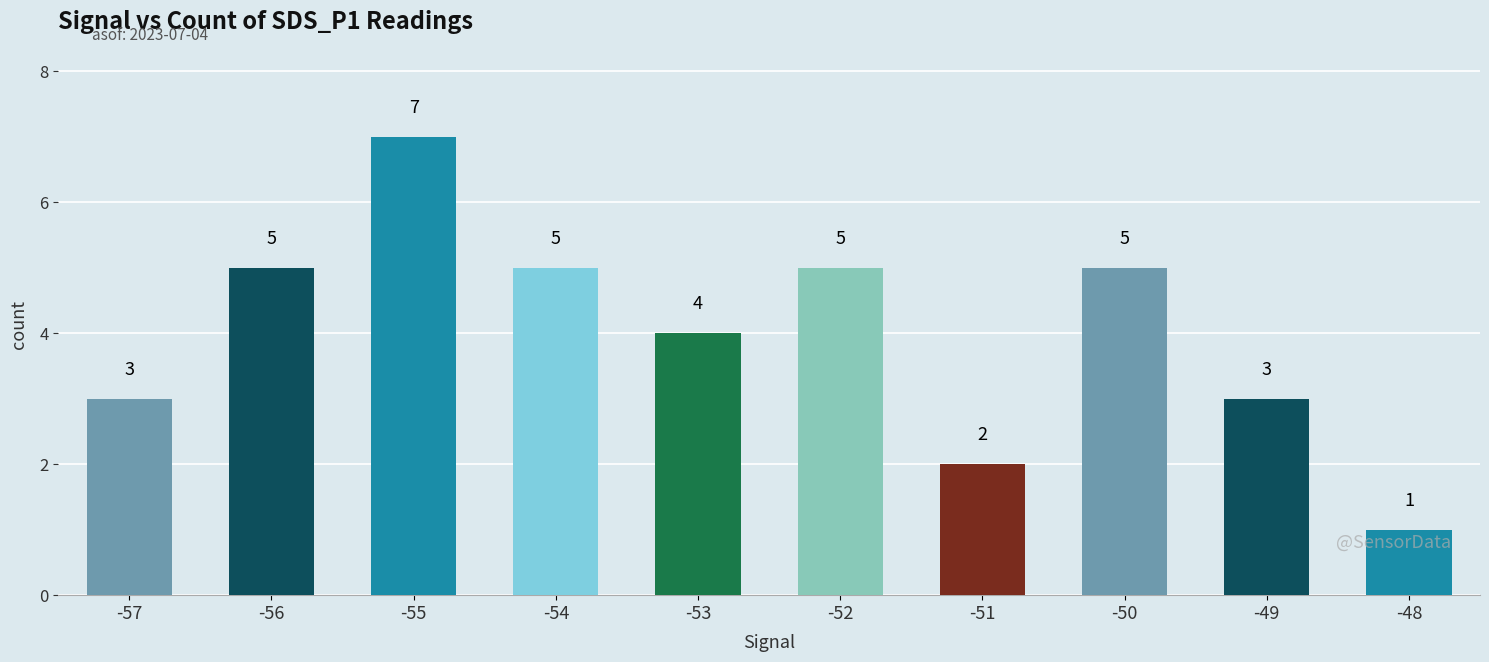

Is it true that the value at -52 is 1?

False